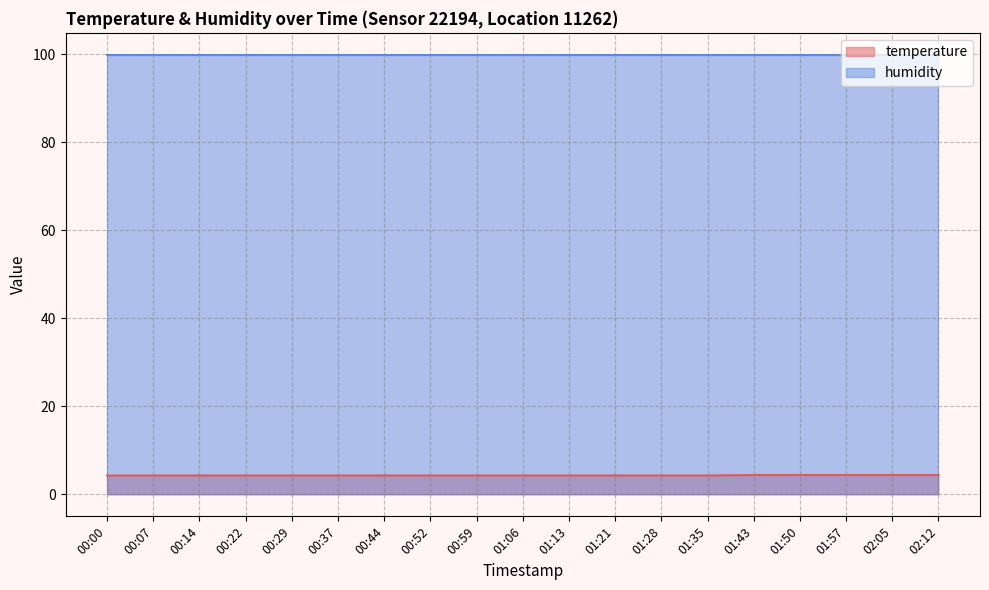

What is the average value?

4.3